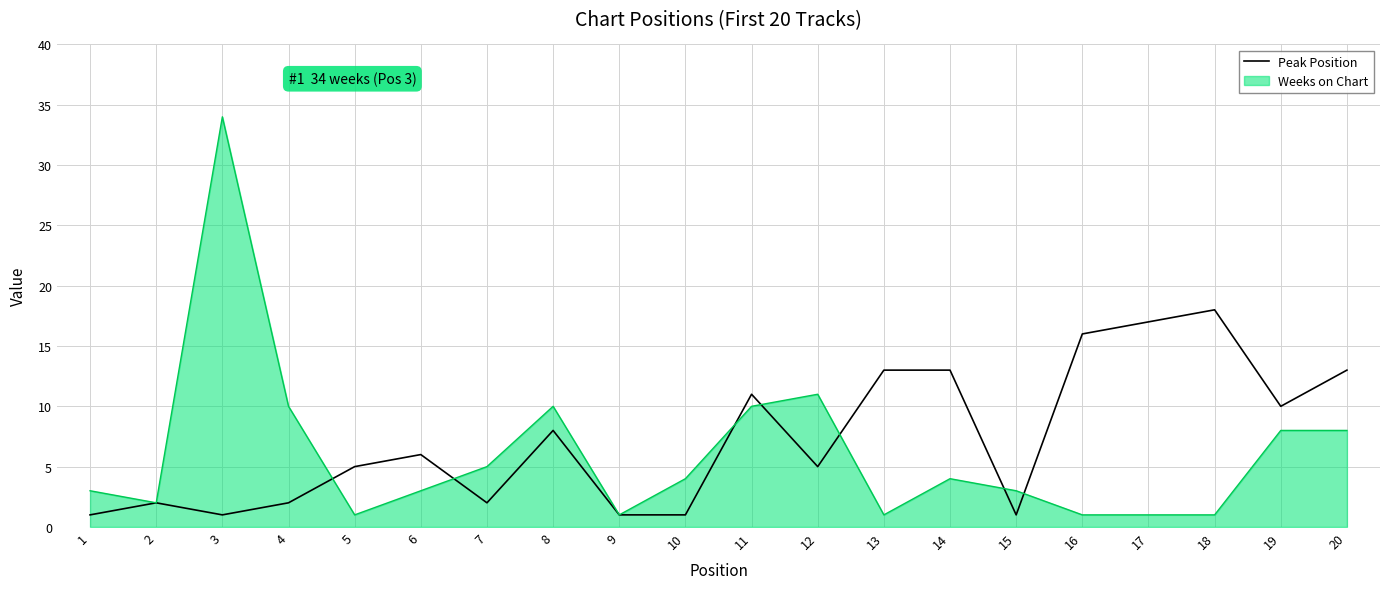

Which label corresponds to the largest value in the chart?

3